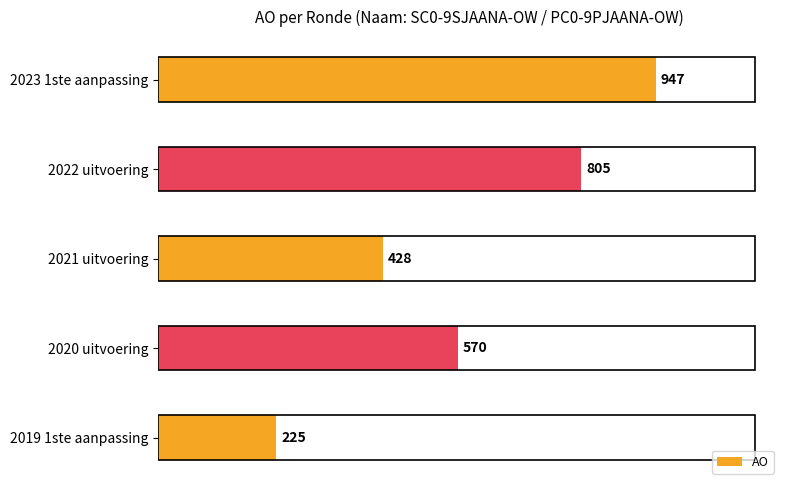

What is the value of the 2nd bar from the top?

805